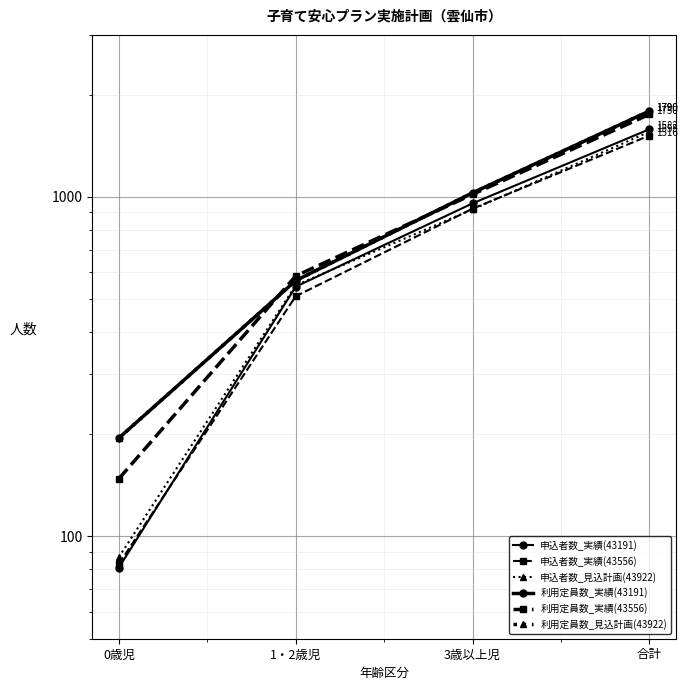

Which series has the largest total across all categories?

利用定員数_実績(43191)